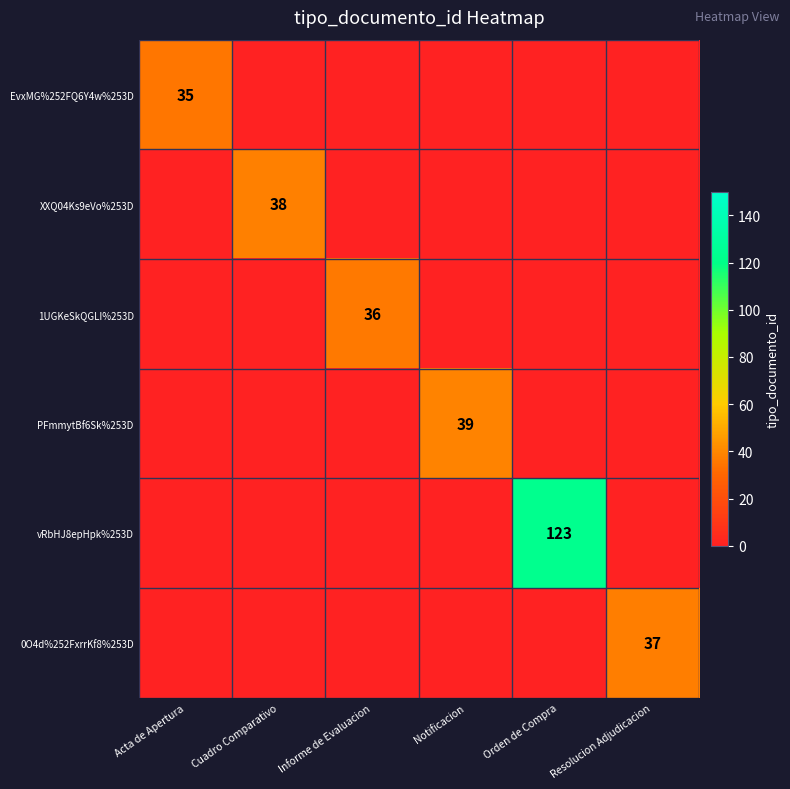

What is the total value across all series at Acta de Apertura?

35